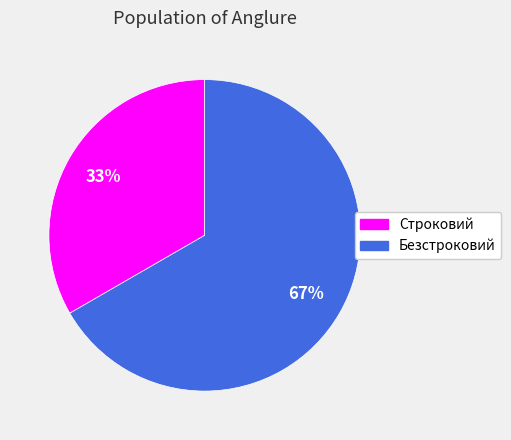

Between Безстроковий and Строковий, which is larger?

Безстроковий